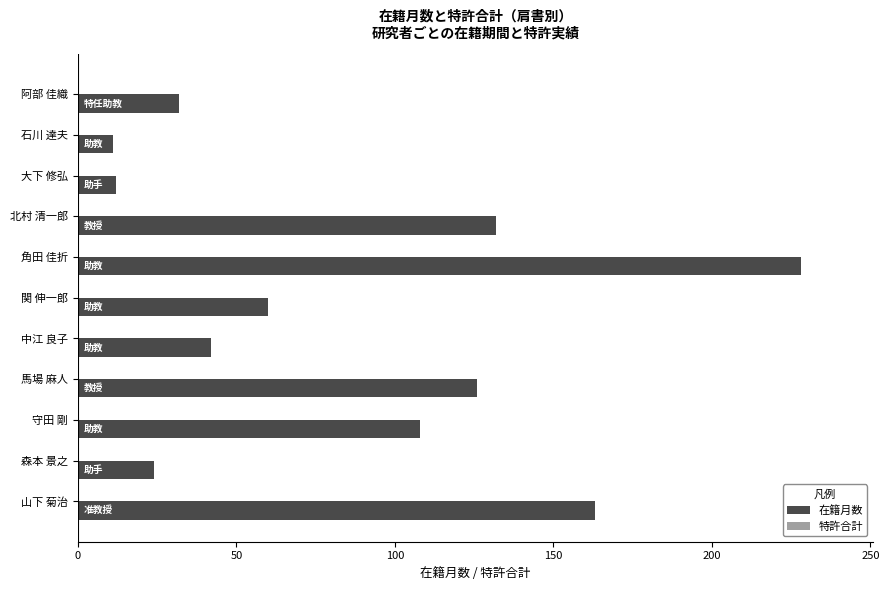

Which has a higher value, 関 伸一郎 or 中江 良子?

関 伸一郎